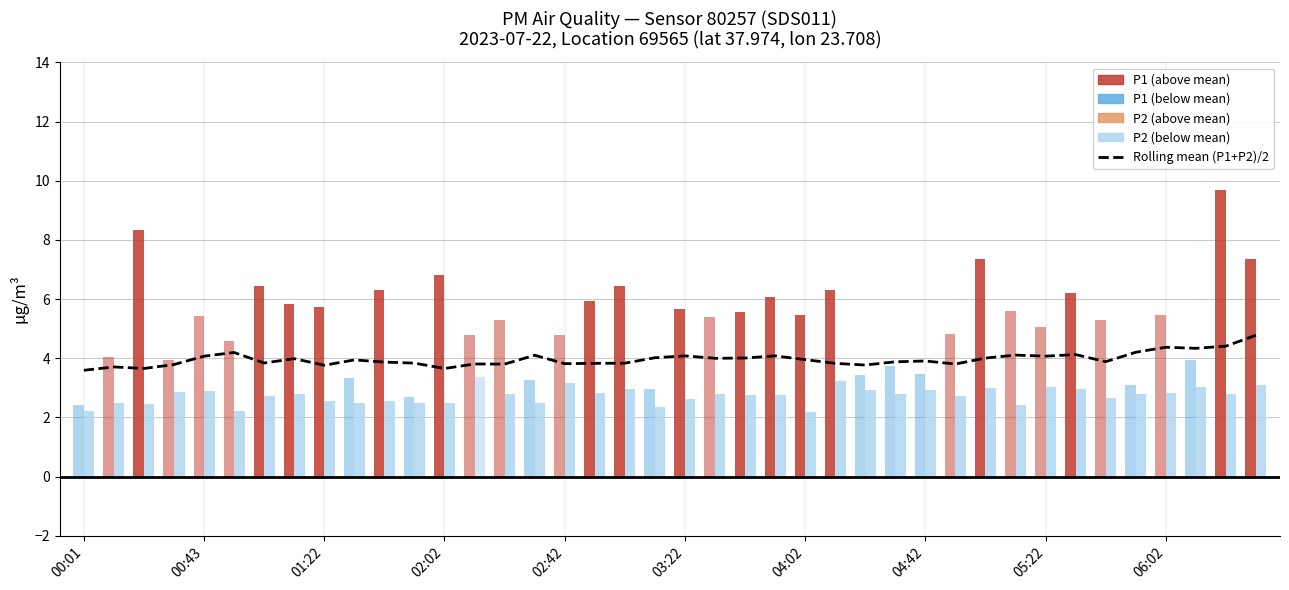

What is the difference between the second highest and minimum values?

0.8